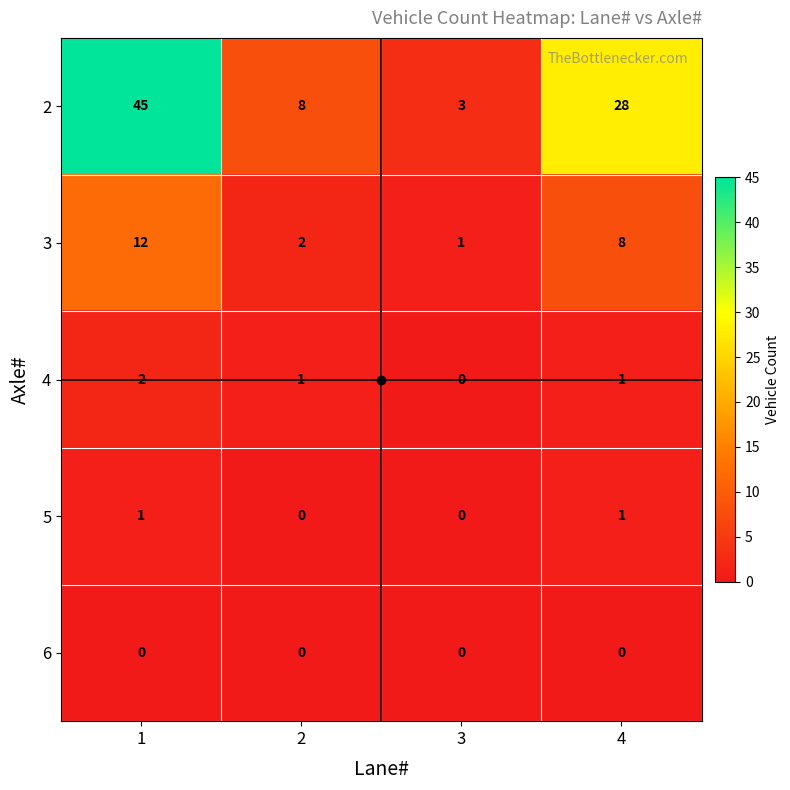

How many distinct data groups are displayed?

5